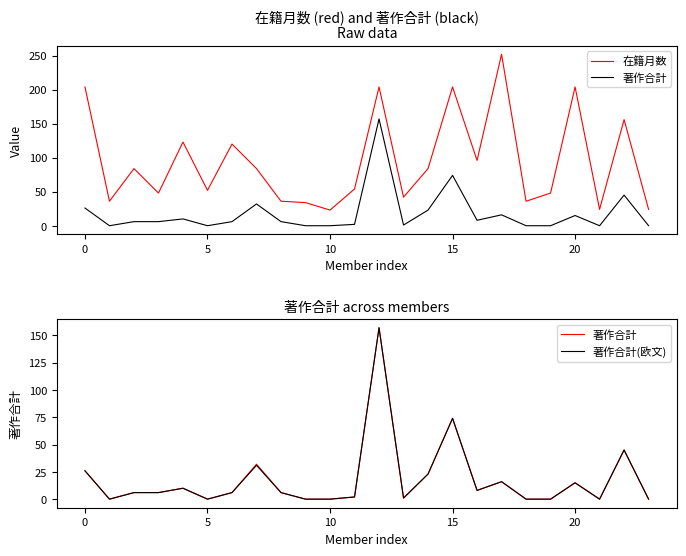

What is the sum of all 在籍月数 values?

2272